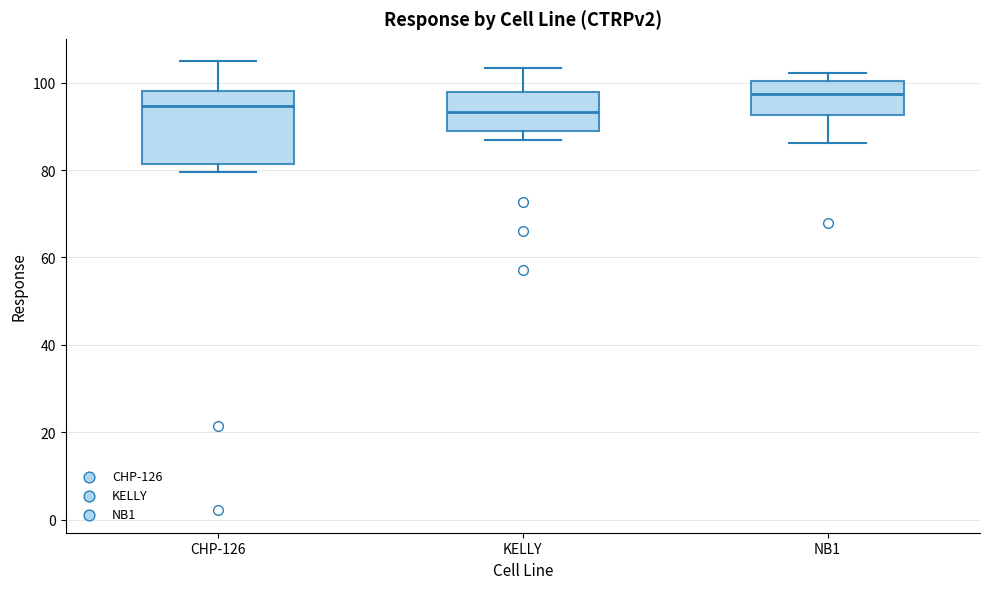

Comparing the boxes themselves (not the whiskers), which one is the tallest?

CHP-126